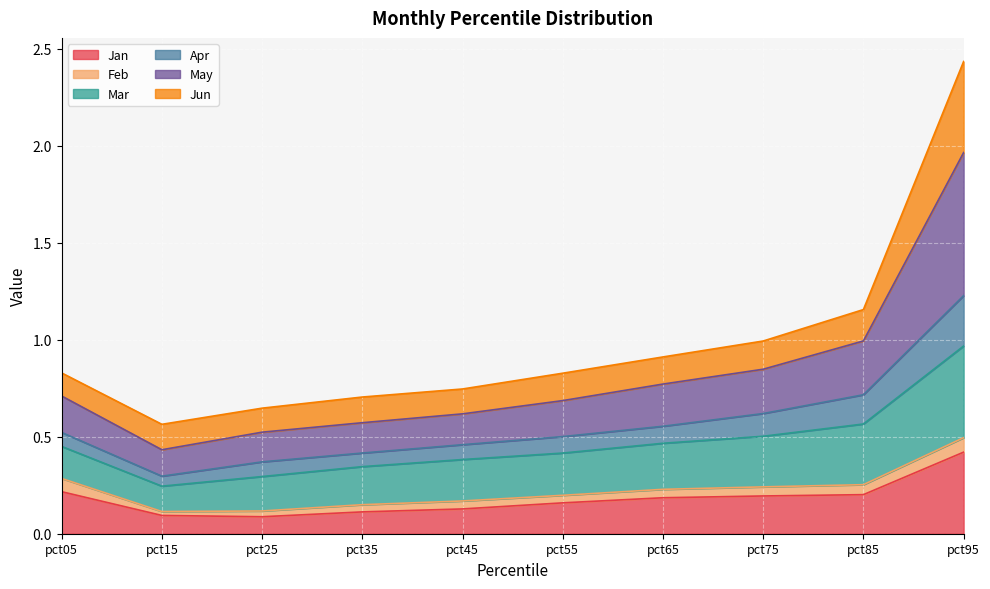

What is the difference between the second highest and second lowest values in the Jan series?

0.1